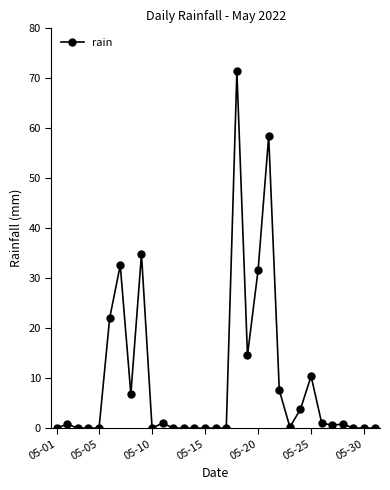

True or false: the data has more than 1 interior local peaks.

True